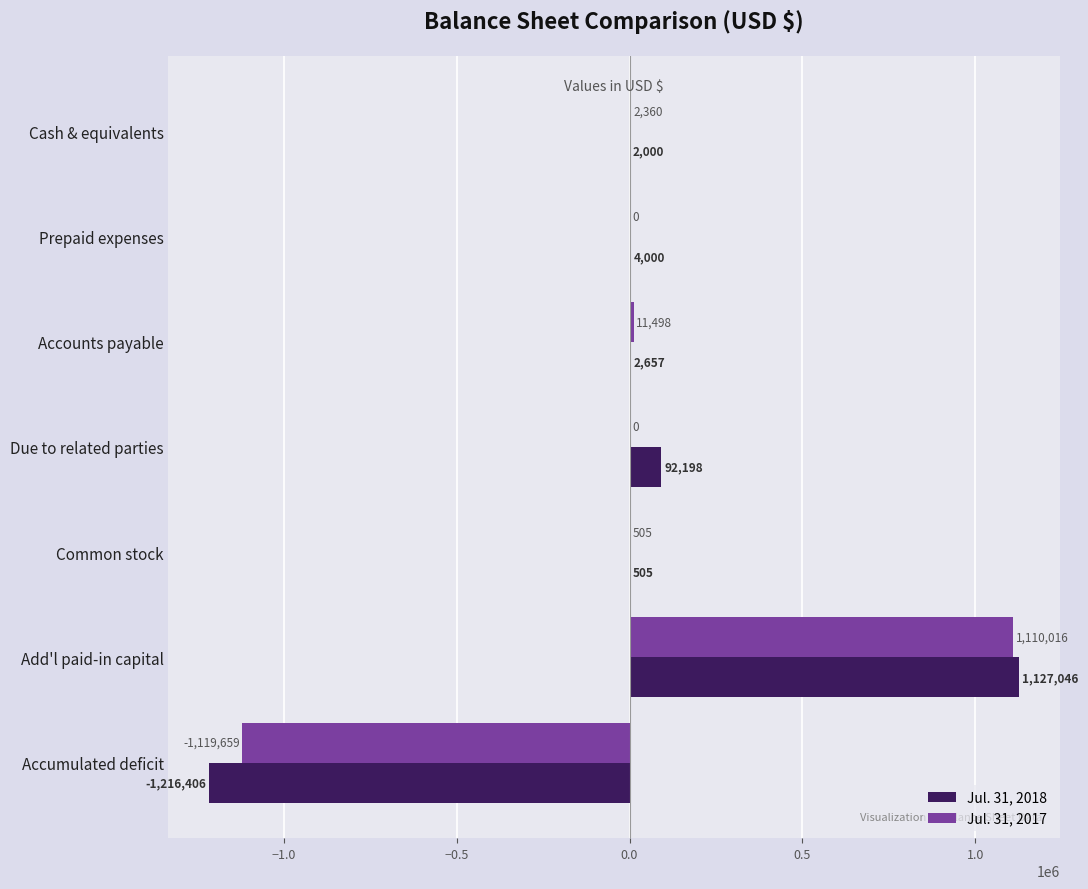

Which series has the largest total across all categories?

Jul. 31, 2018